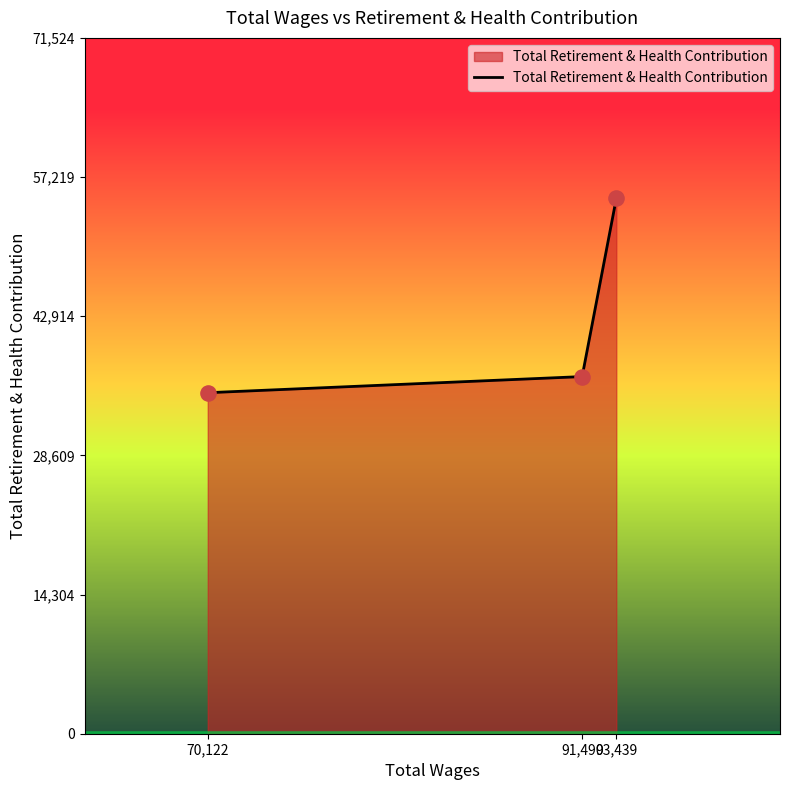

What is the change in value from 70,122 to 91,490?

+1658